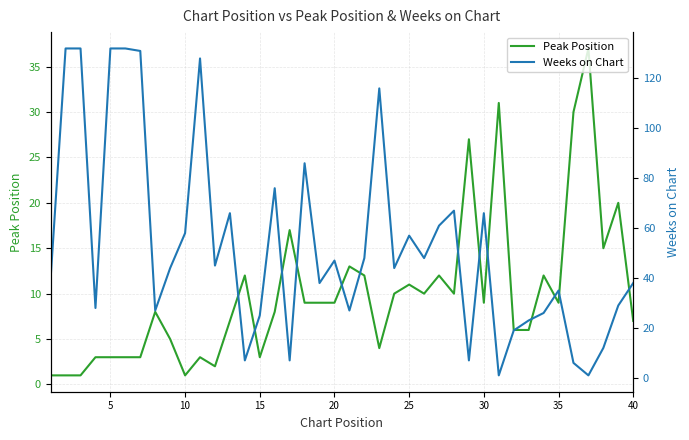

Is it true that Peak Position equals 2 at 40?

False